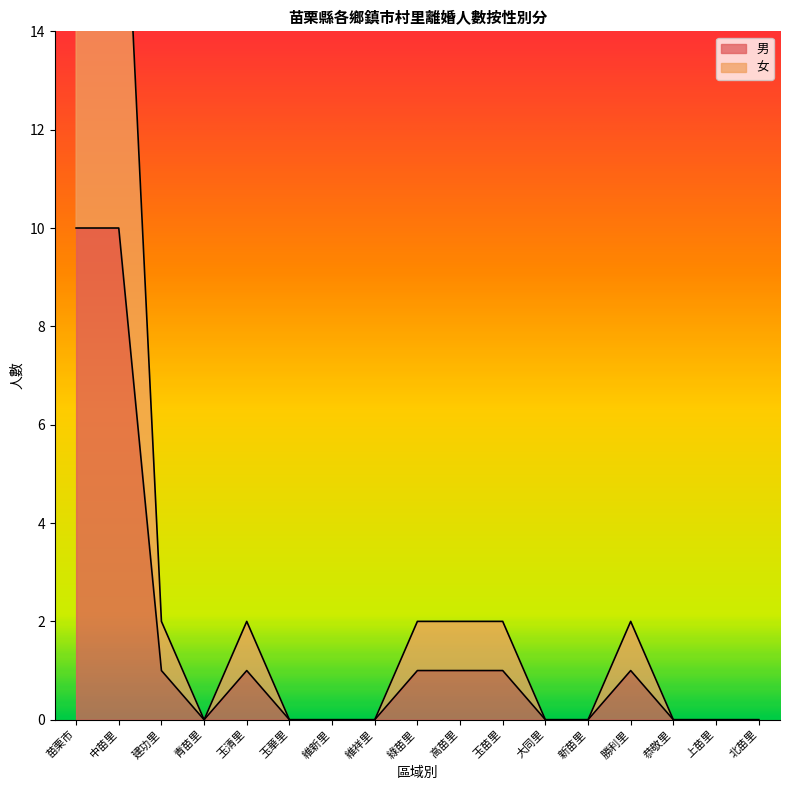

Reading left to right, extract all data points from this chart.

男: 10	10	1	0	1	0	0	0	1	1	1	0	0	1	0	0	0
女: 20	20	2	0	2	0	0	0	2	2	2	0	0	2	0	0	0